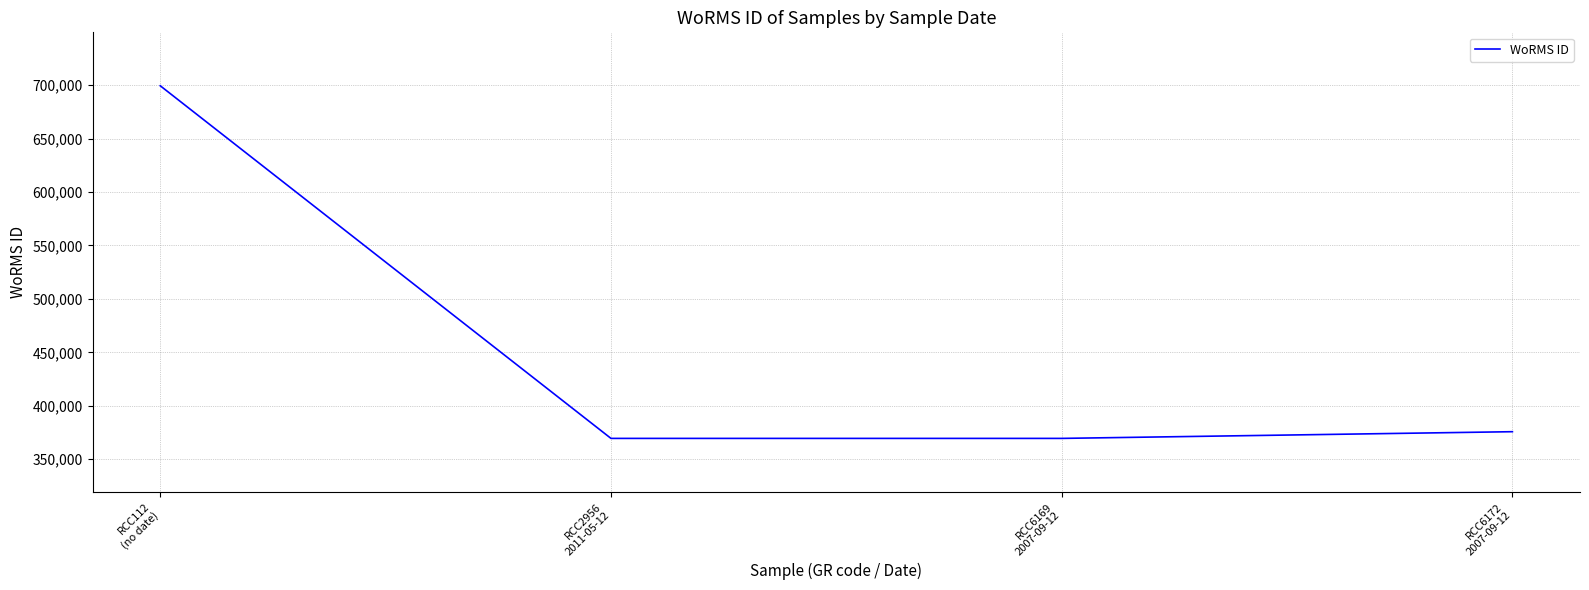

At which label does the data first exceed 375757?

RCC112
(no date)